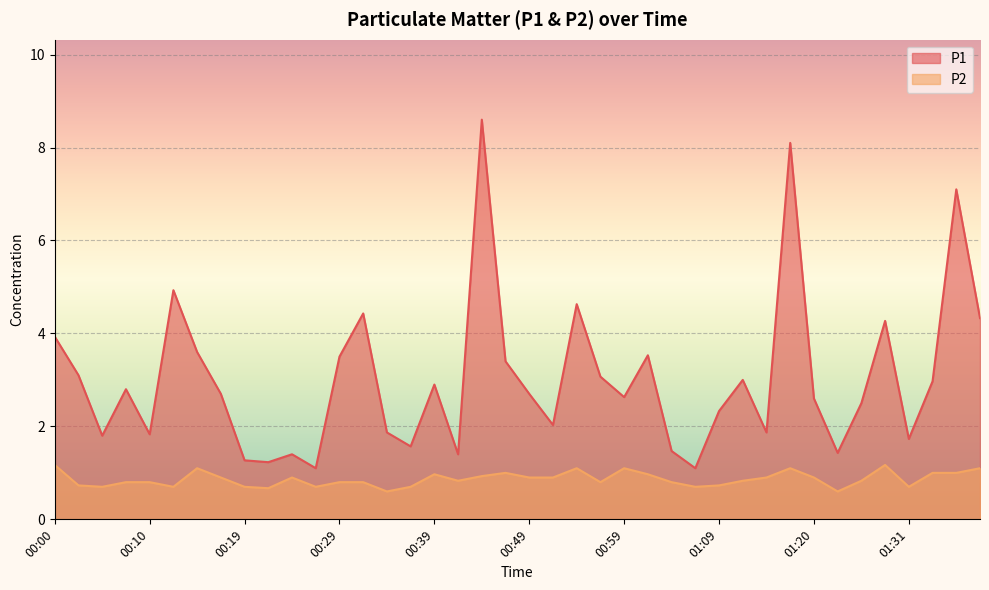

What is the difference between the highest and lowest values at 00:07?

2.0